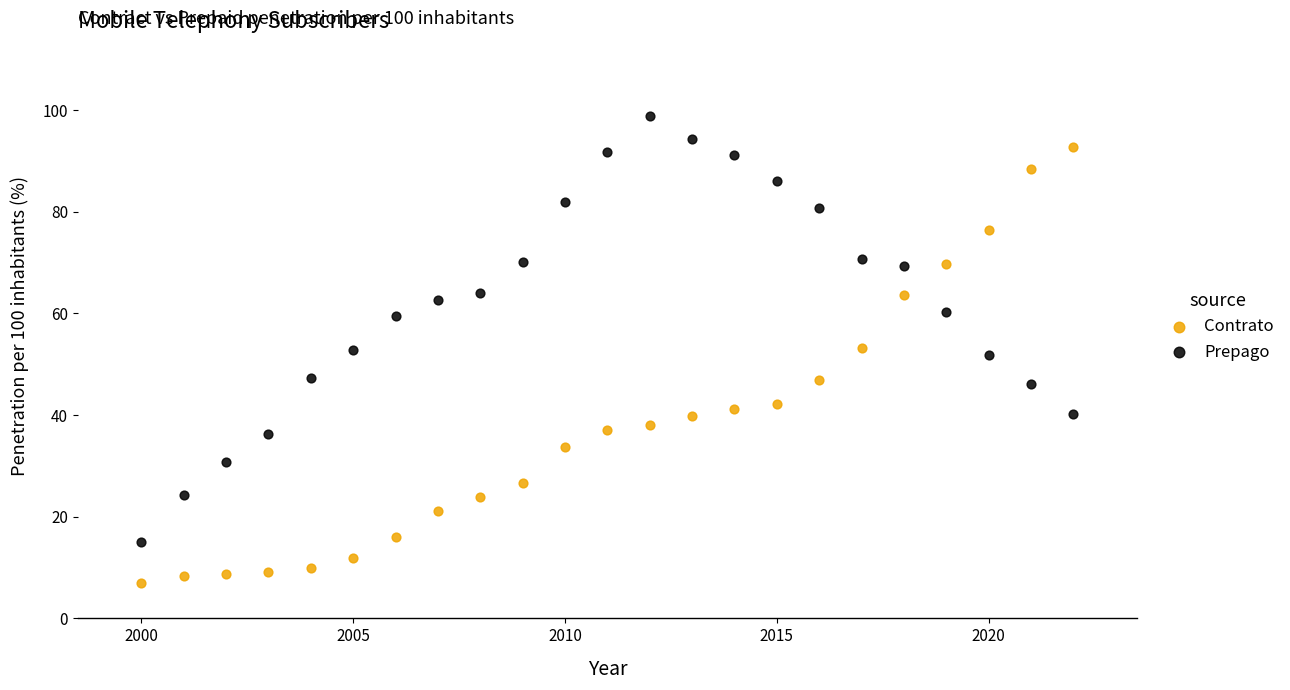

Which series has the largest Y range (max minus min)?

Contrato